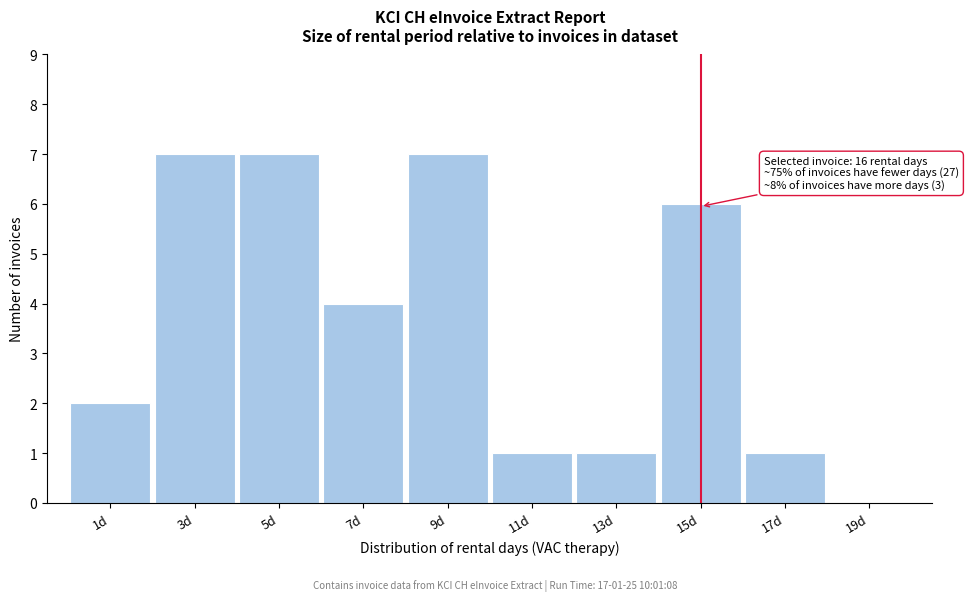

Reading left to right, list all the values displayed in this chart.

1d=2	3d=7	5d=7	7d=4	9d=7	11d=1	13d=1	15d=6	17d=1	19d=0